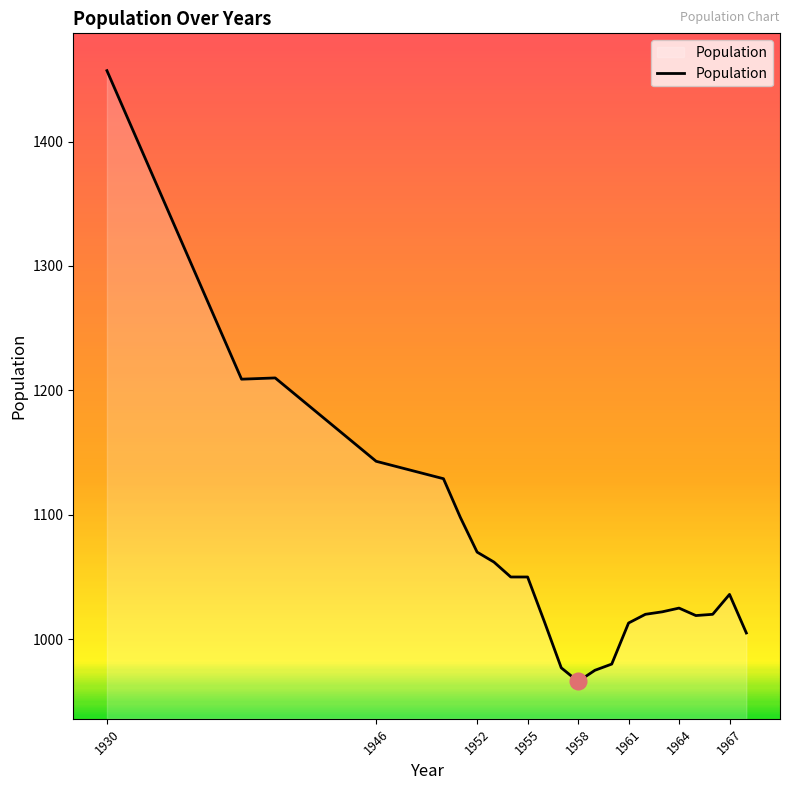

What is the difference between the maximum and minimum values?

491